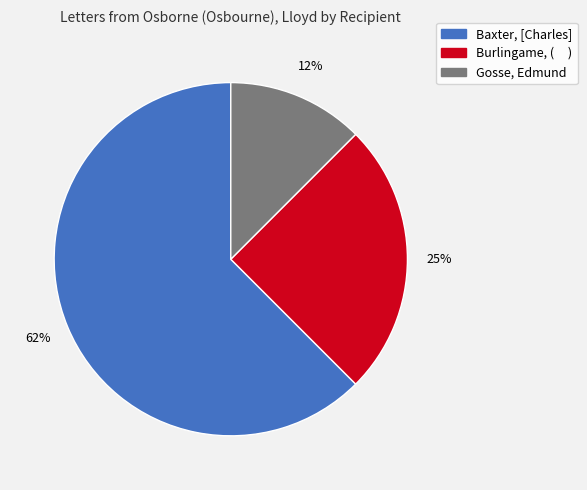

How many slices are in this pie chart?

3